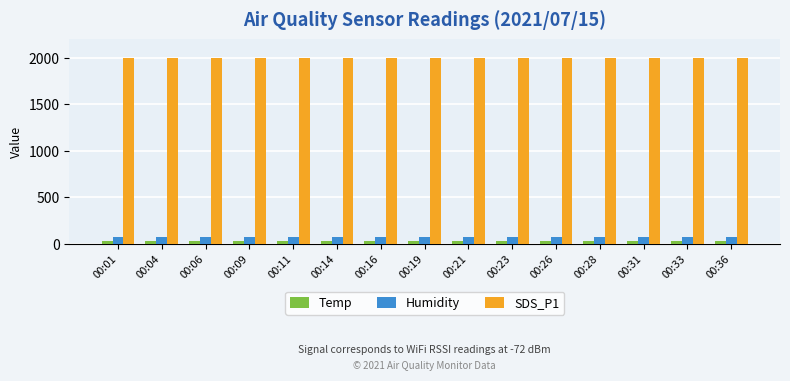

Count the Temp values in the range 22 to 23.

15